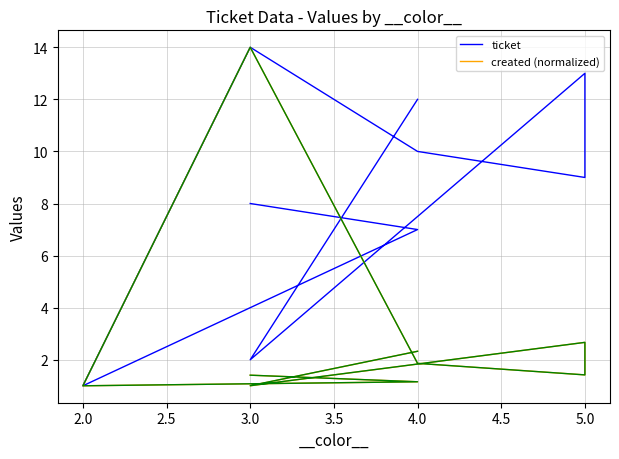

True or false: ticket and created (normalized) intersect in this chart.

False